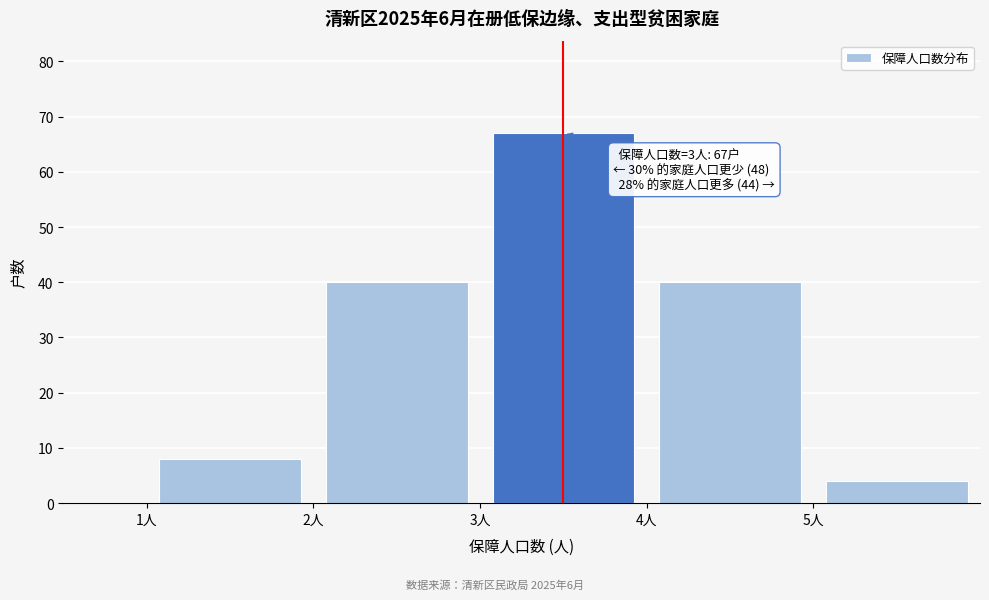

Over which range of the x-axis is the bar tallest?

3 to 4